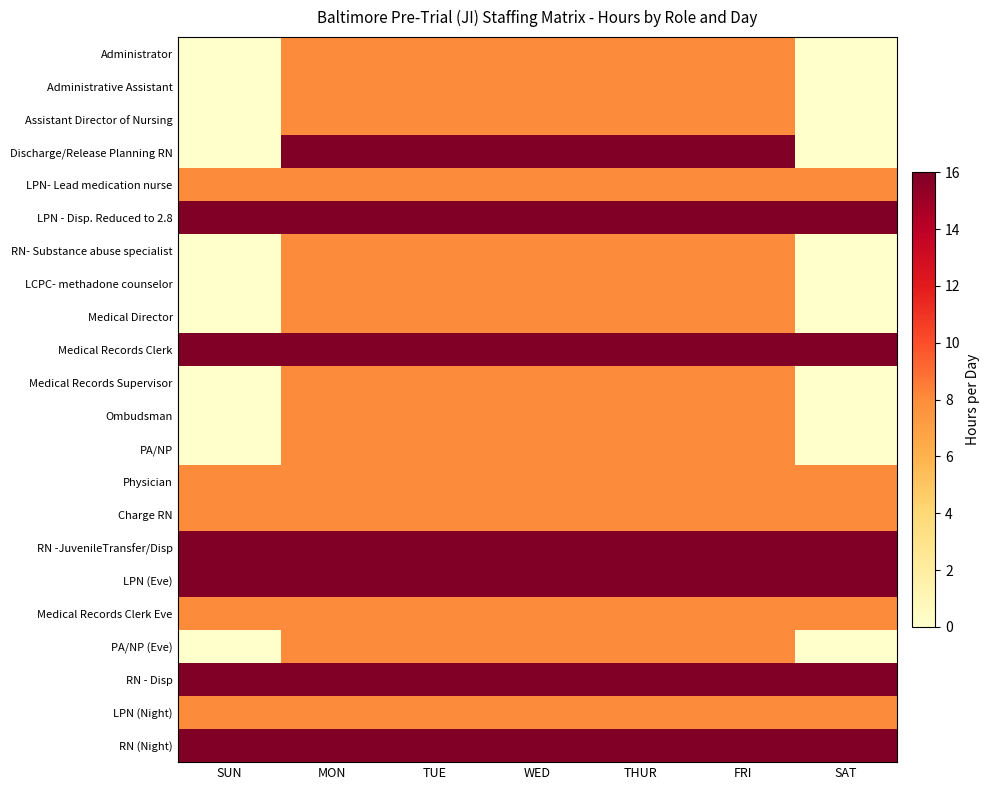

At FRI, list the series in order from smallest to largest.

Administrator, Administrative Assistant, Assistant Director of Nursing, LPN- Lead medication nurse, RN- Substance abuse specialist, LCPC- methadone counselor, Medical Director, Medical Records Supervisor, Ombudsman, PA/NP, Physician, Charge RN, Medical Records Clerk Eve, PA/NP (Eve), LPN (Night), Discharge/Release Planning RN, LPN - Disp. Reduced to 2.8, Medical Records Clerk, RN -JuvenileTransfer/Disp, LPN (Eve), RN - Disp, RN (Night)